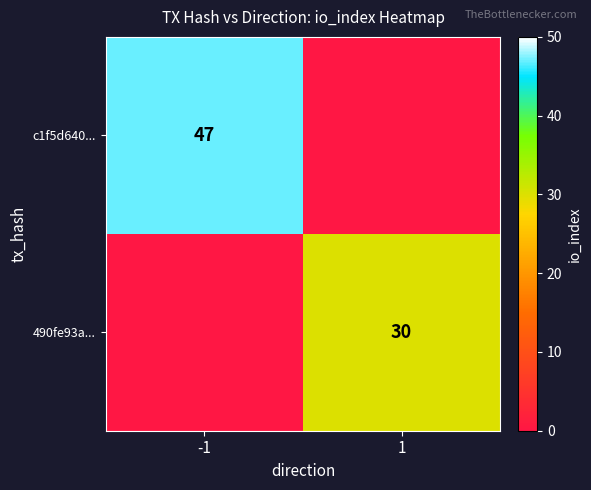

The c1f5d640... series shows 13 at -1. True or false?

False